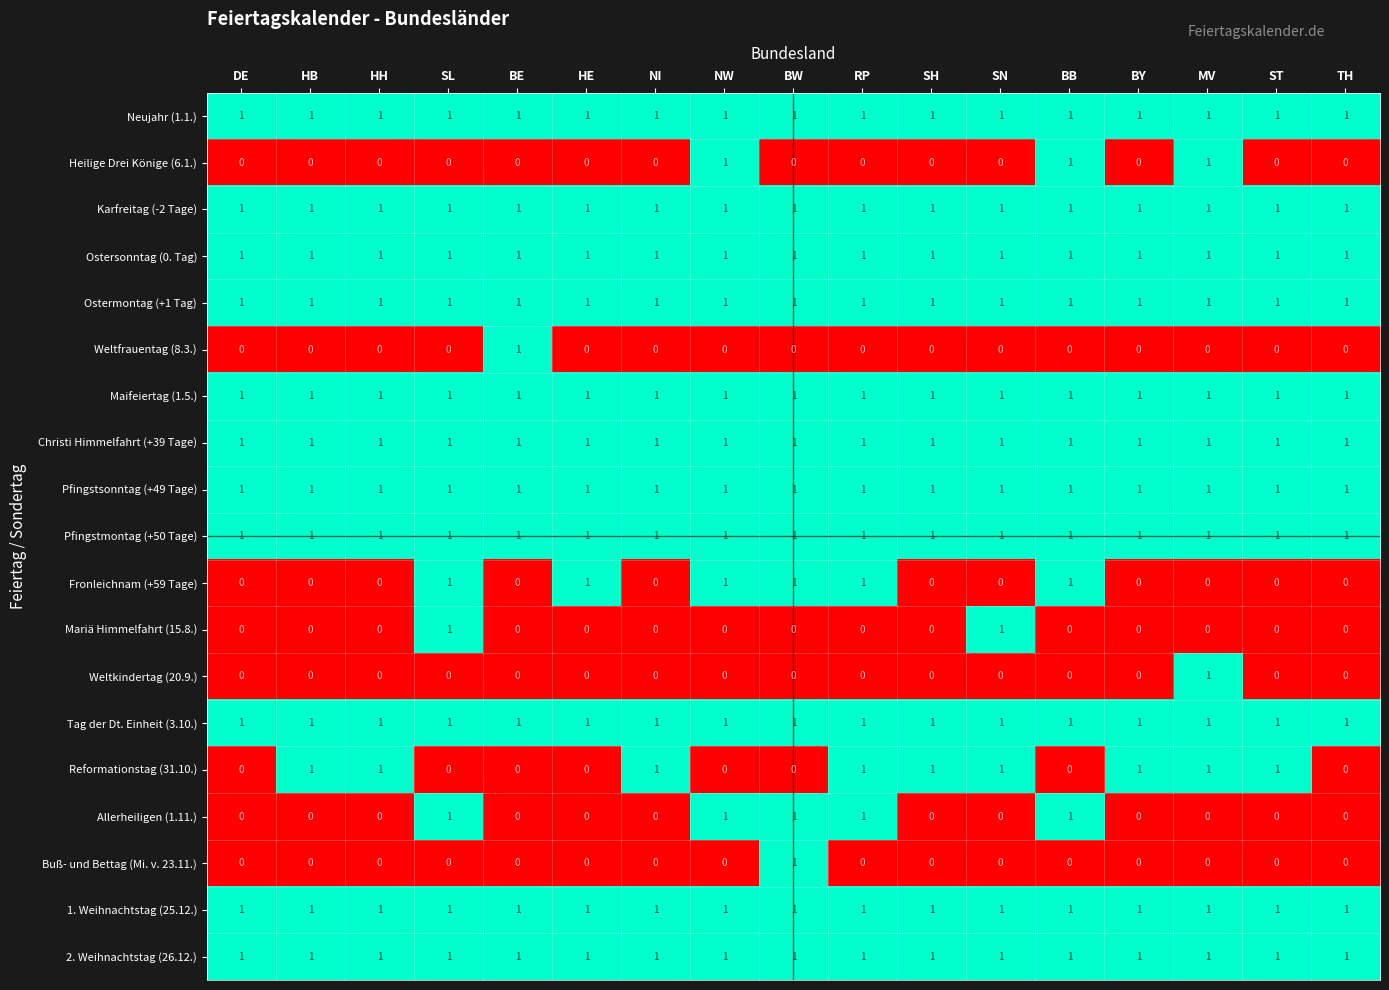

At how many categories does at least one series exceed 0?

17